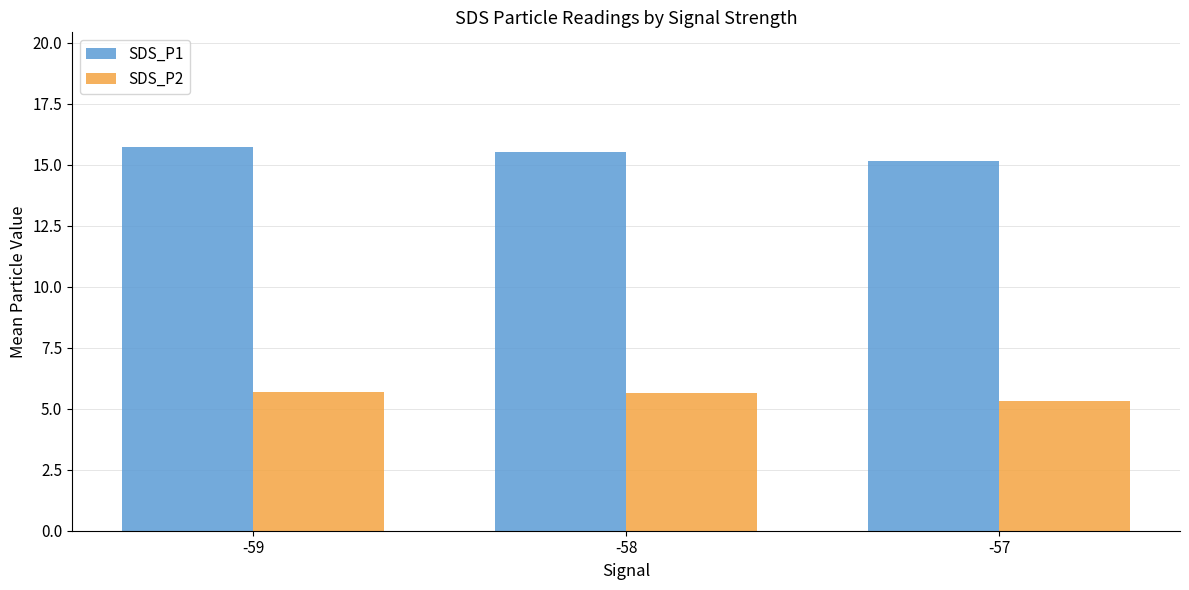

What is the difference between the maximum and second lowest values in the SDS_P2 series?

0.1